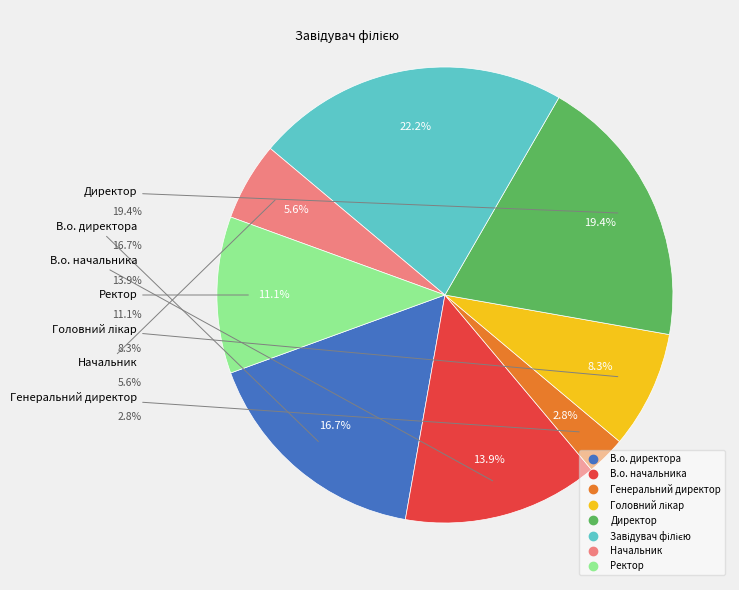

Which slice is the smallest?

Генеральний директор